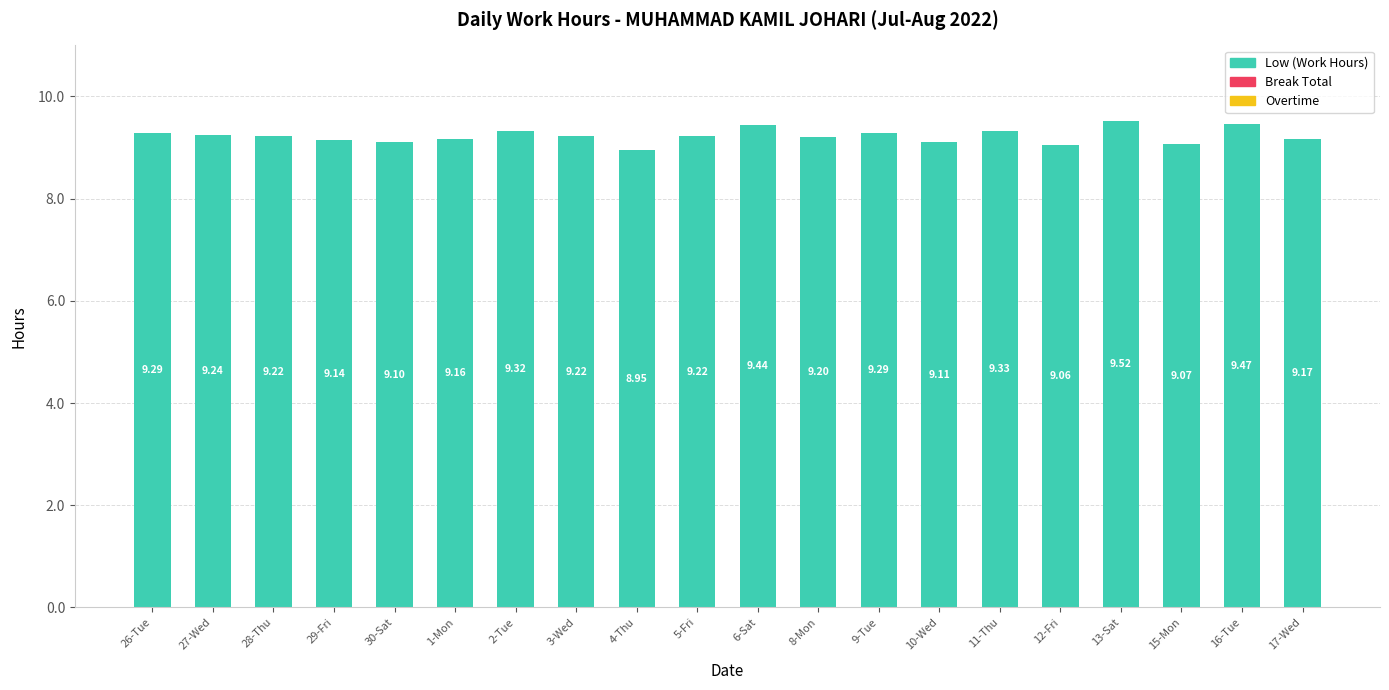

Between 9-Tue and 13-Sat, which is larger?

13-Sat